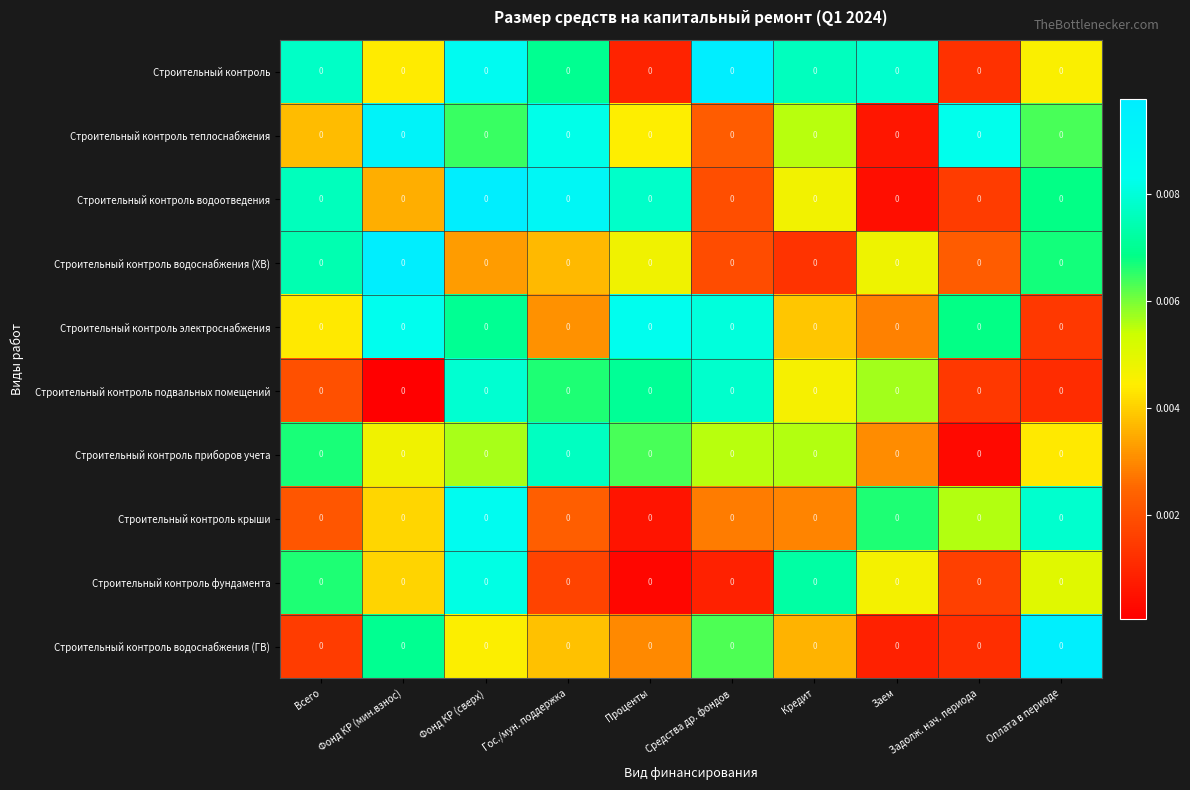

The Строительный контроль крыши series shows 0.0 at Оплата в периоде. True or false?

True